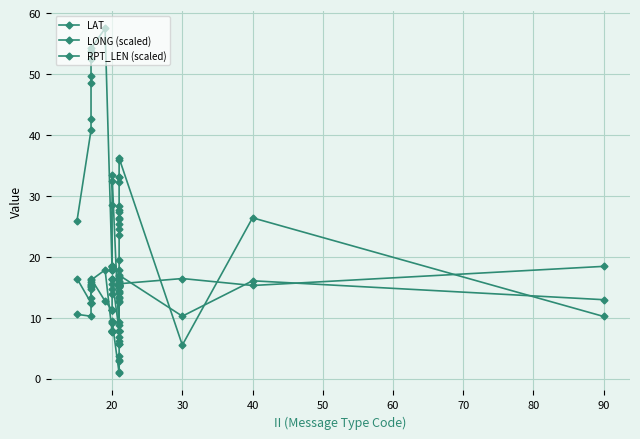

Where is the first local minimum for RPT_LEN (scaled)?

40